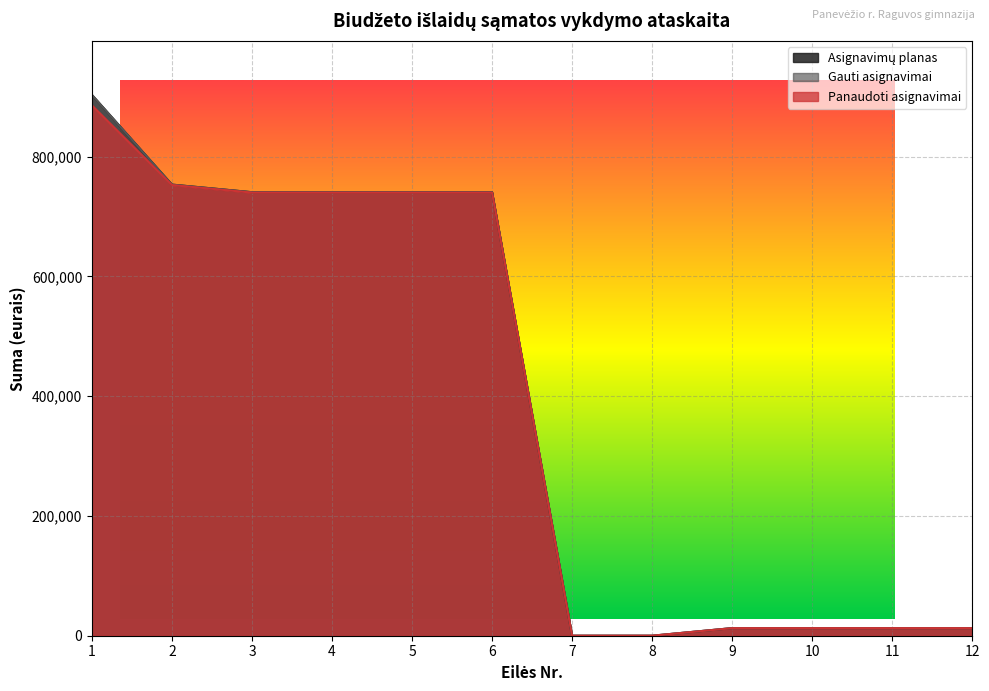

Which has a higher value, 11 or 9?

11